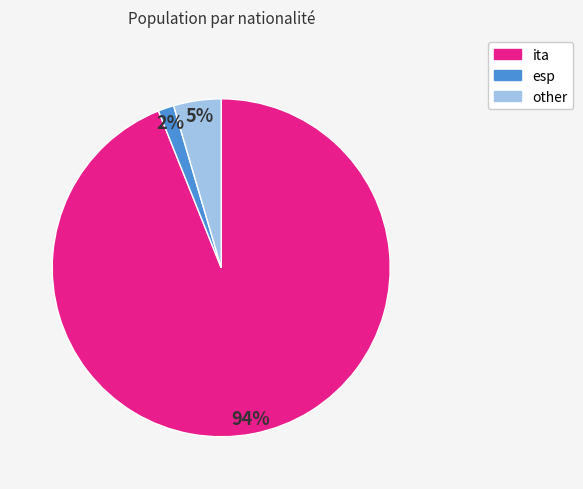

Between esp and ita, which is larger?

ita